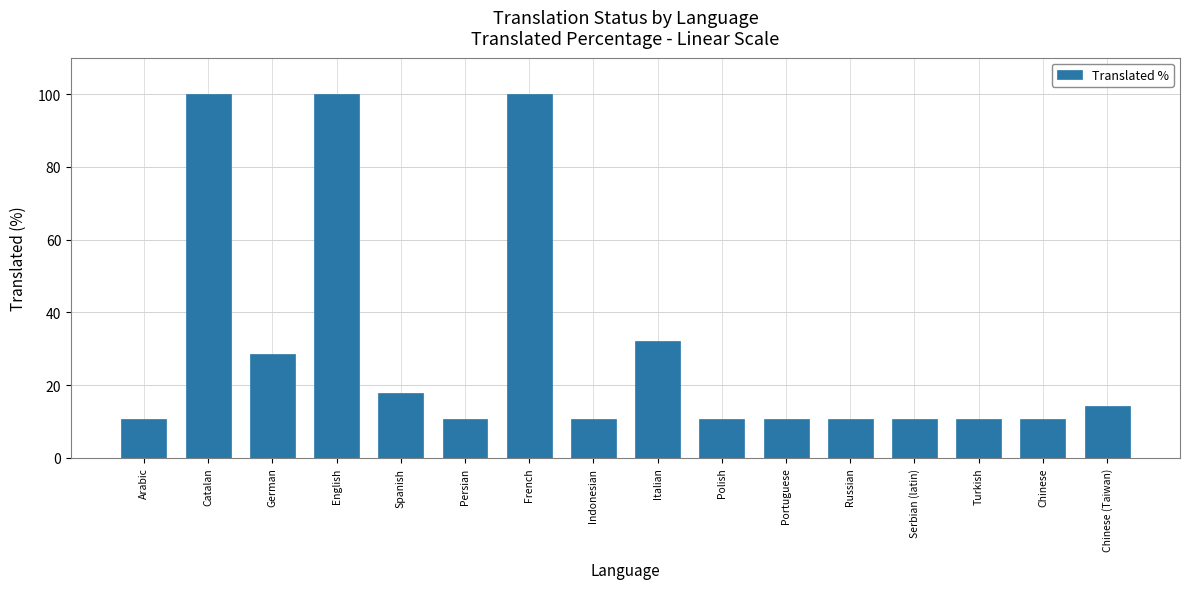

What is the change in value from English to Polish?

-89.3